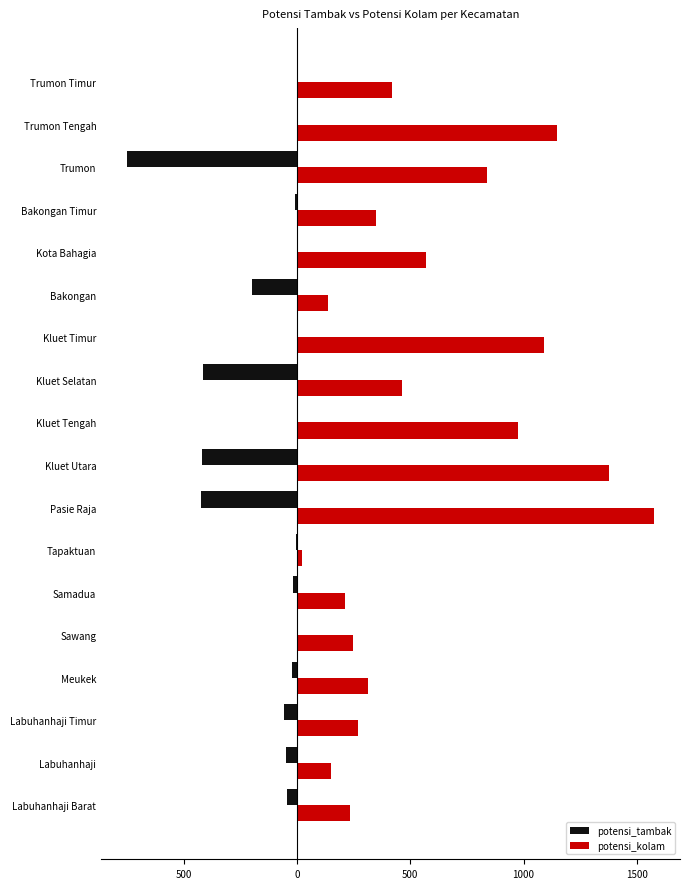

List the series in order of their overall mean, highest first.

potensi_kolam, potensi_tambak